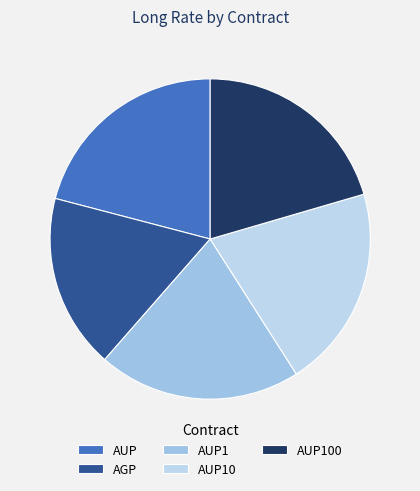

What percentage is the AUP100 slice, to the nearest percent?

20%